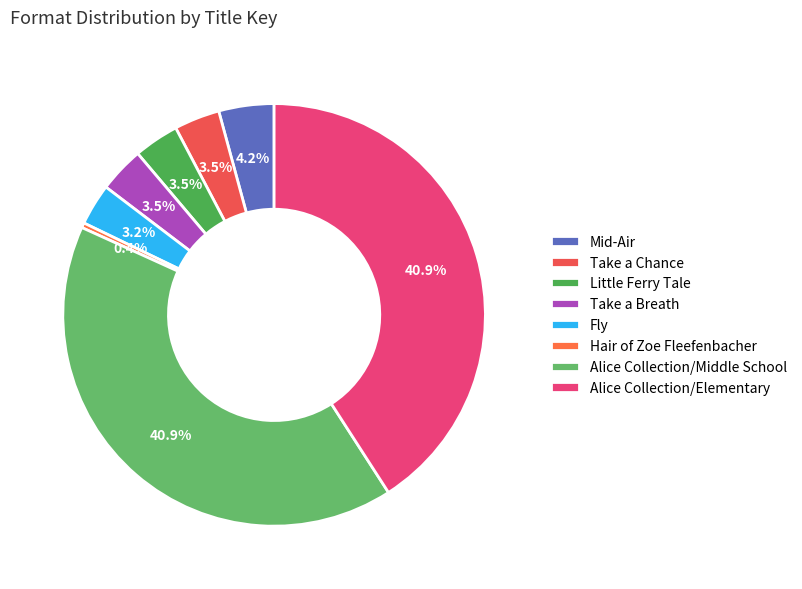

Does any single category account for the majority?

No